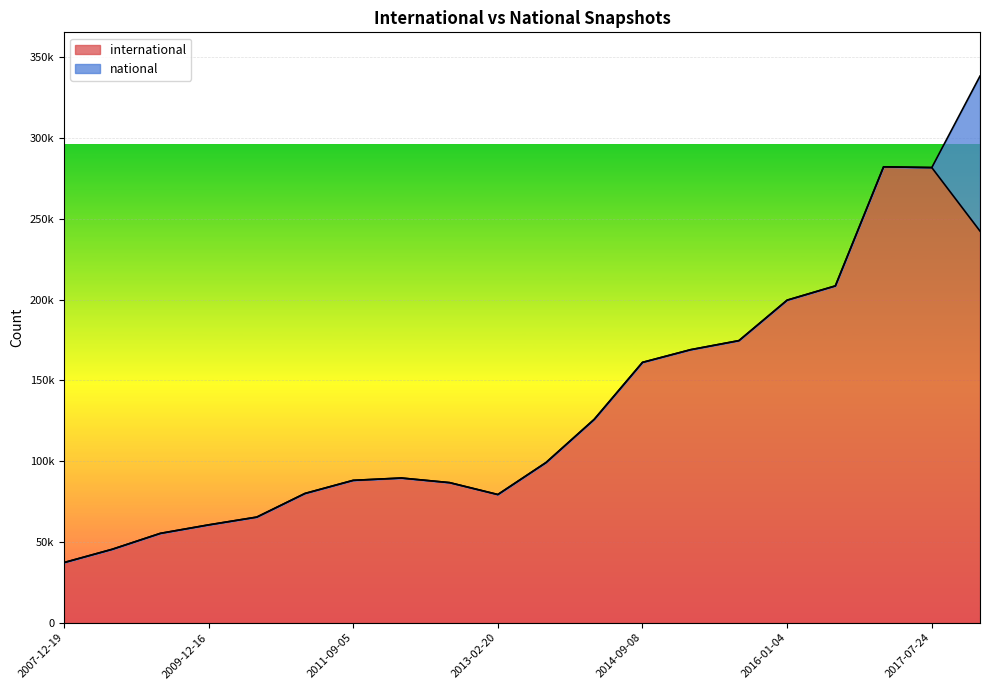

The value at 2016-07-04 is 208441. True or false?

True